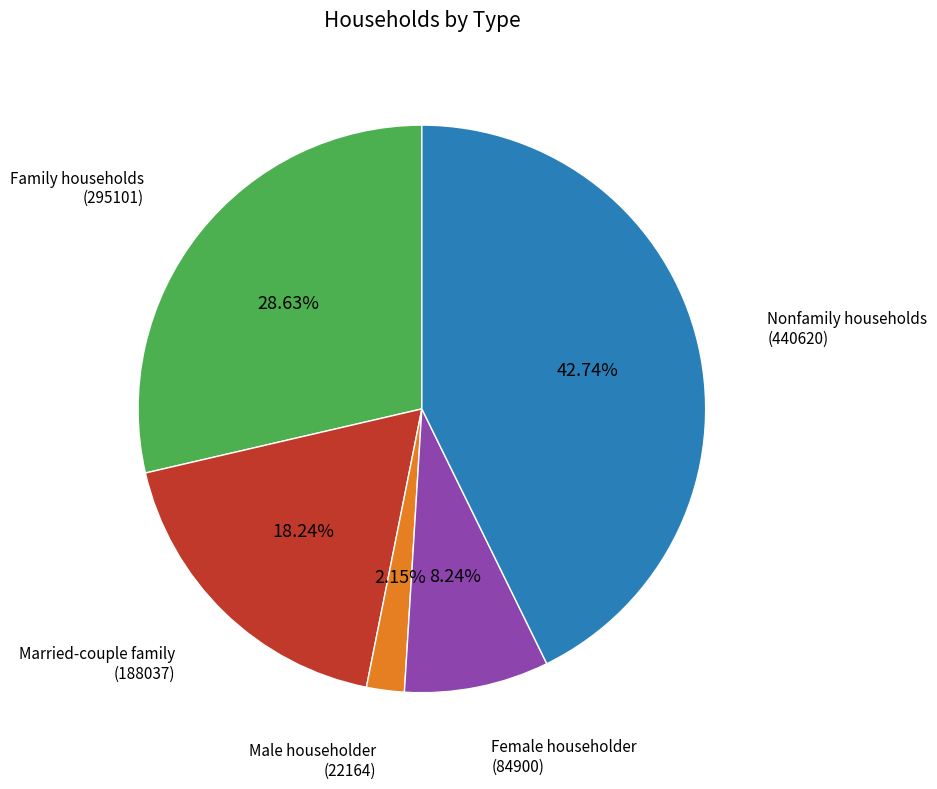

Is the sum of Family households and Male householder greater than half?

No